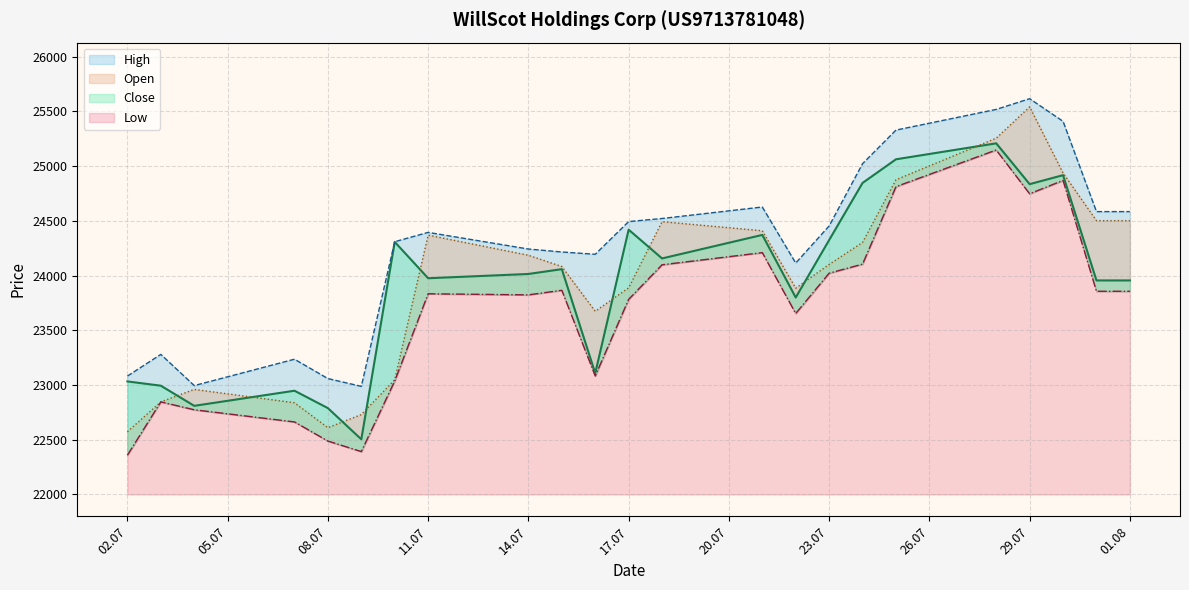

True or false: Open and High cross at least once.

False